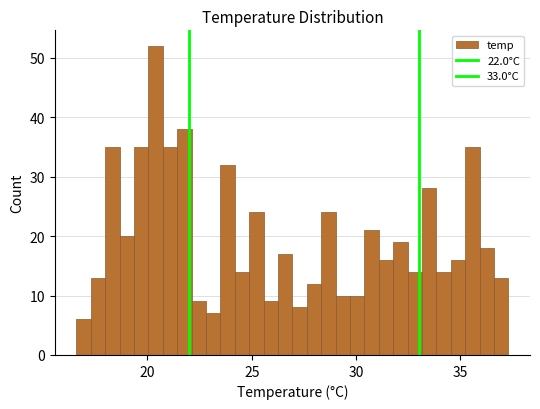

Read against the x-axis, roughly where is the centre of the tallest bar?

20.5